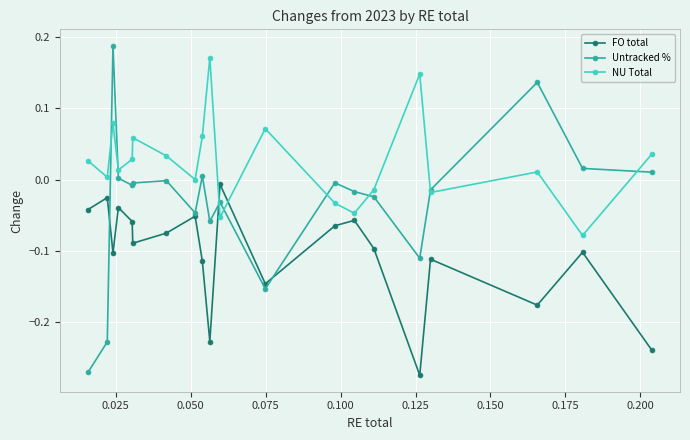

Rank the series by their average value, from lowest to highest.

FO total, Untracked %, NU Total